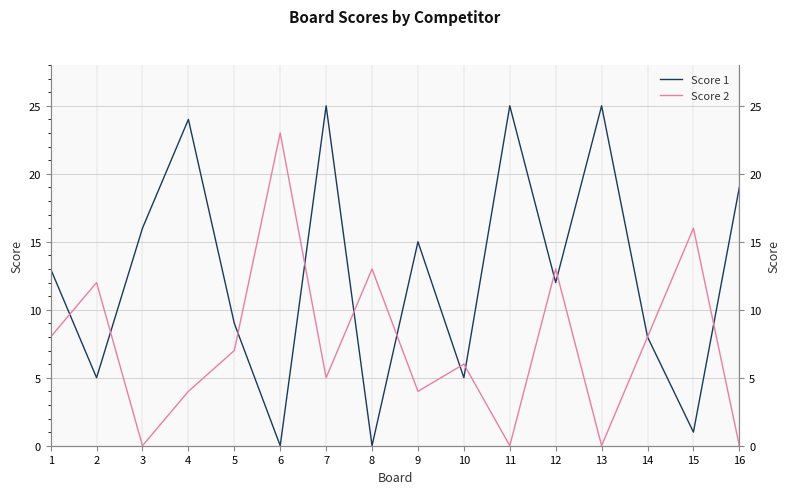

What is the difference between the second highest and minimum values in the Score 2 series?

16